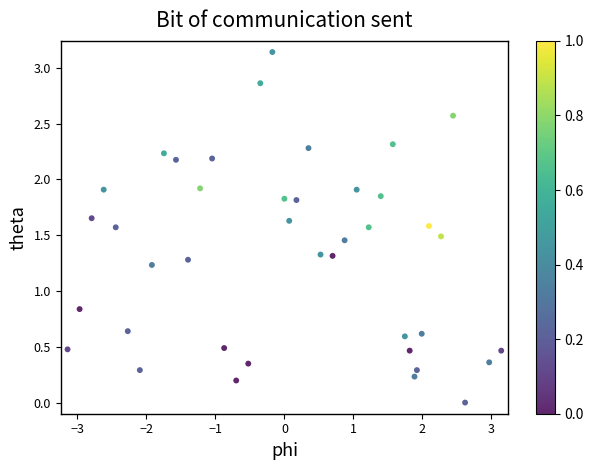

What is the range of X values (max minus min)?

6.3